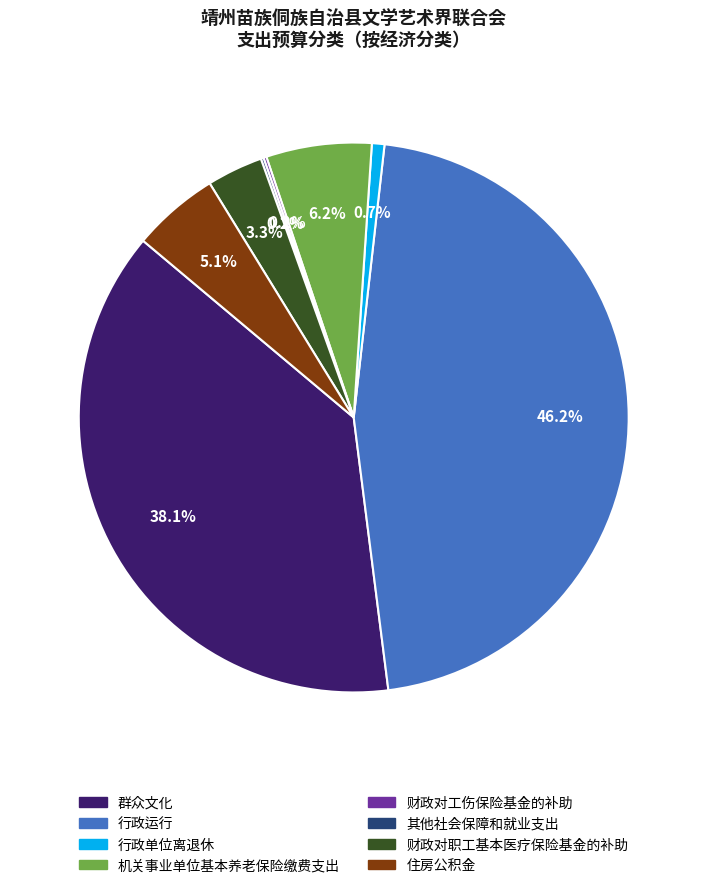

Which has a higher value, 机关事业单位基本养老保险缴费支出 or 行政单位离退休?

机关事业单位基本养老保险缴费支出